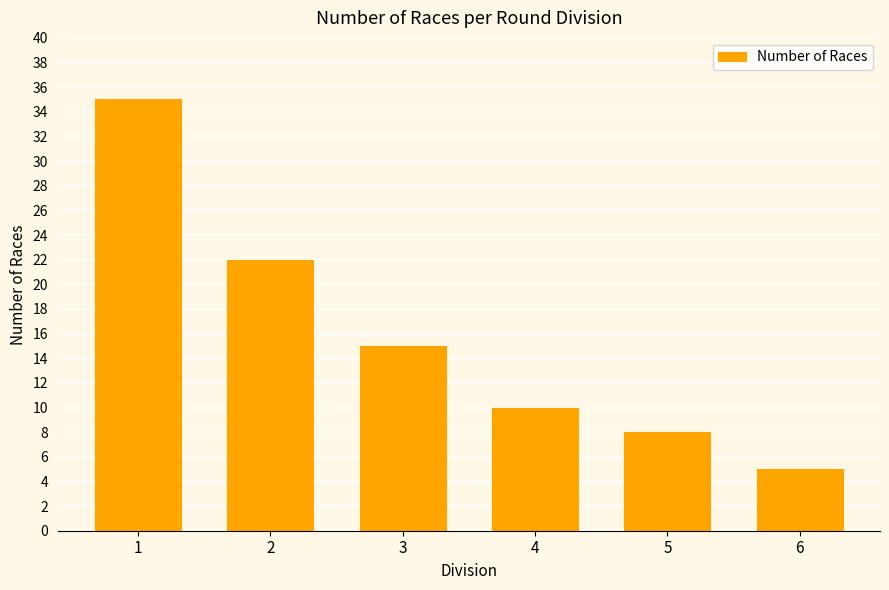

List the labels in order of value, smallest first.

6, 5, 4, 3, 2, 1